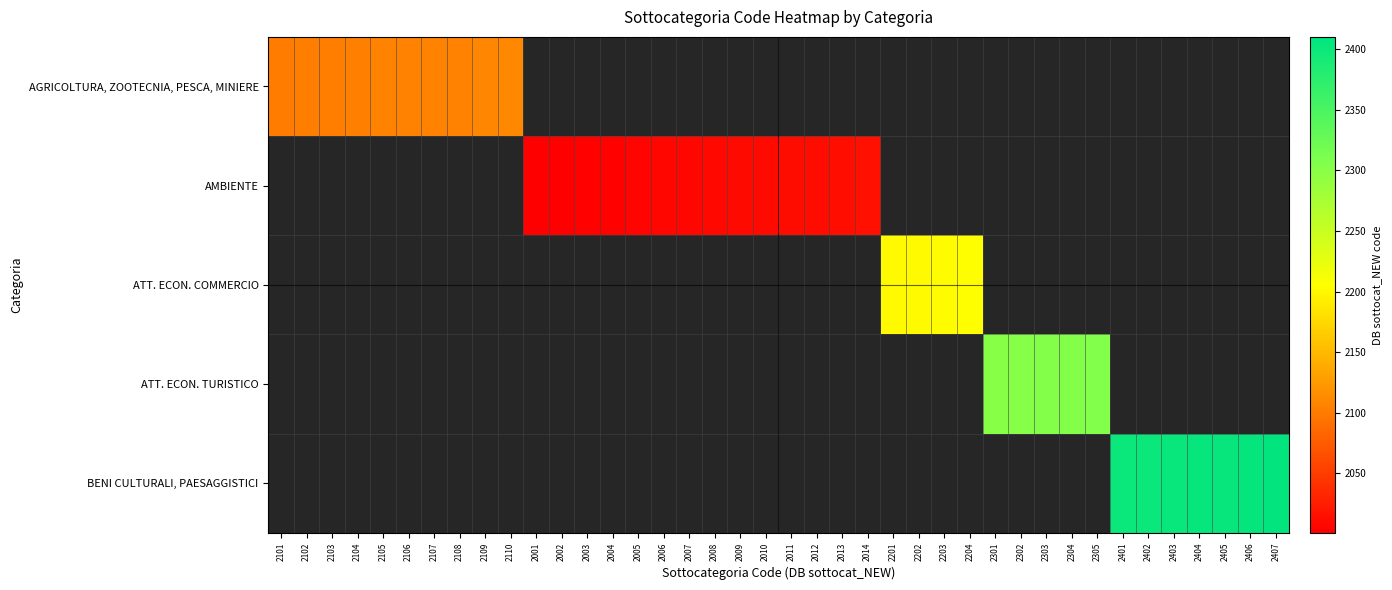

How many distinct data groups are displayed?

5